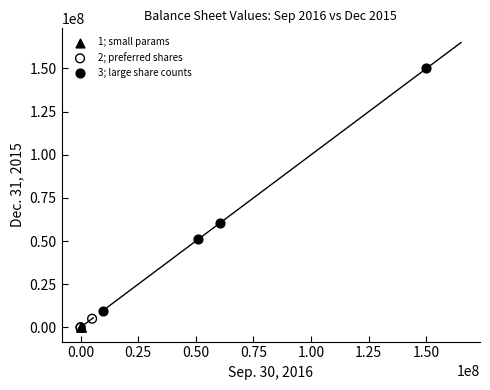

Which series reaches the maximum Y coordinate?

3; large share counts